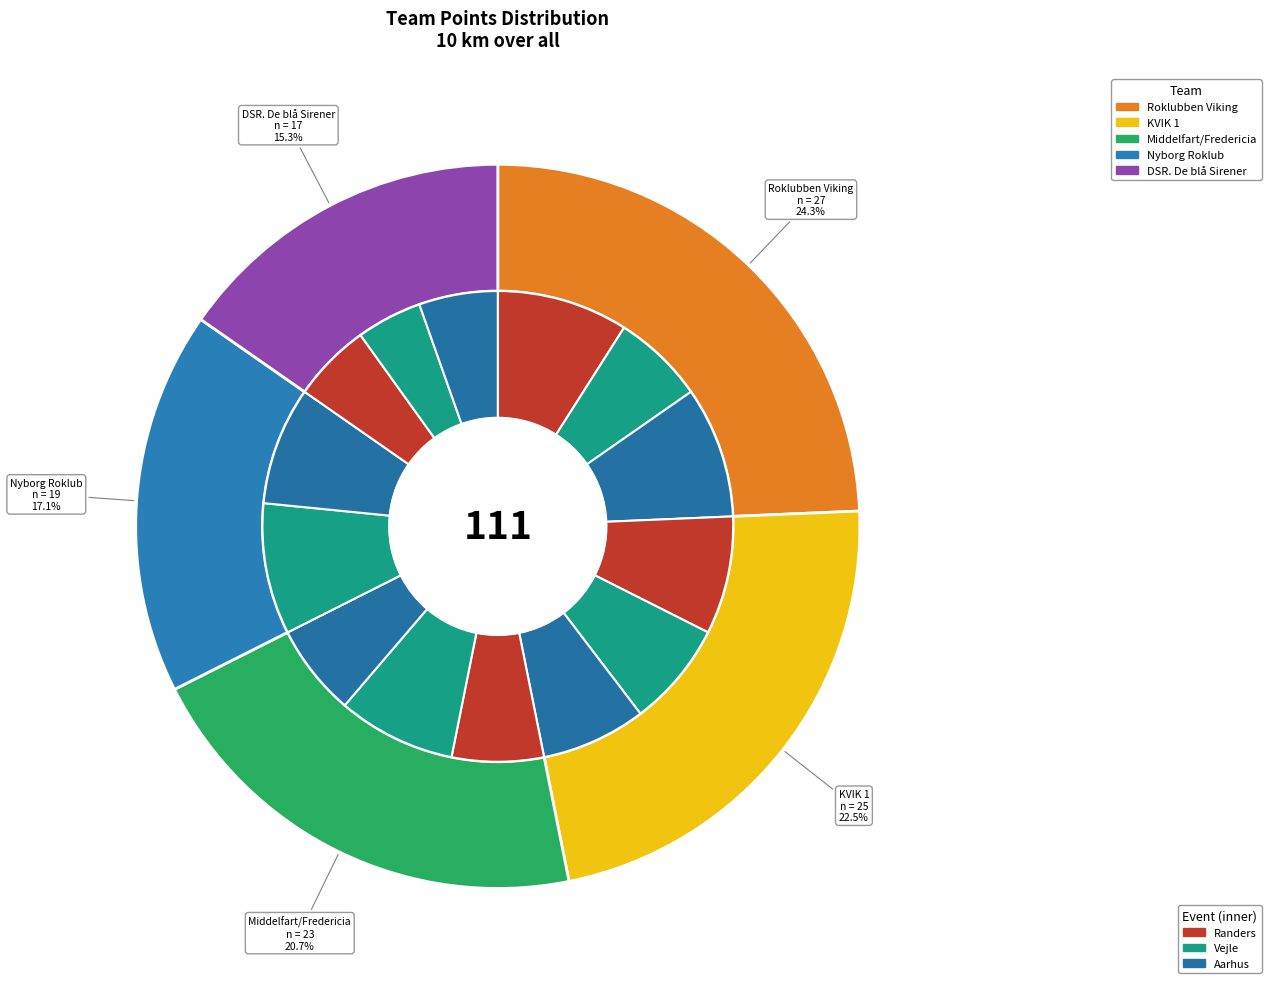

Does Middelfart/Fredericia represent more than half of the total?

No